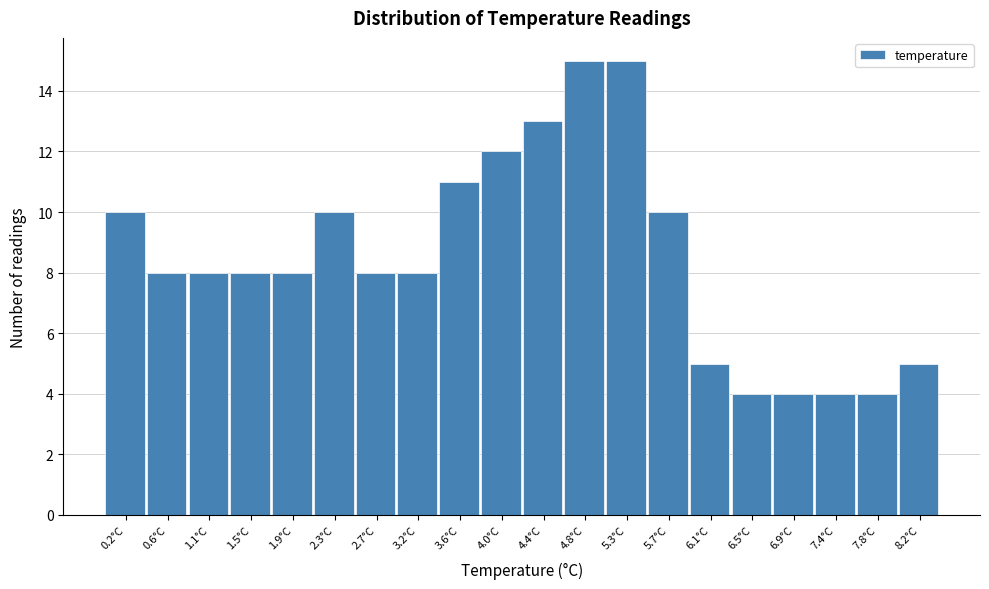

Reading left to right, list every bar in this chart as the range it spans on the x-axis followed by its height. Neither the bar edges nor the heights are printed on the chart, so give them approximately, as read against the axes.

0.00 to 0.42: 10
0.42 to 0.84: 8
0.84 to 1.26: 8
1.26 to 1.68: 8
1.68 to 2.10: 8
2.10 to 2.52: 10
2.52 to 2.94: 8
2.94 to 3.36: 8
3.36 to 3.78: 11
3.78 to 4.20: 12
4.20 to 4.62: 13
4.62 to 5.04: 15
5.04 to 5.46: 15
5.46 to 5.88: 10
5.88 to 6.30: 5
6.30 to 6.72: 4
6.72 to 7.14: 4
7.14 to 7.56: 4
7.56 to 7.98: 4
7.98 to 8.40: 5